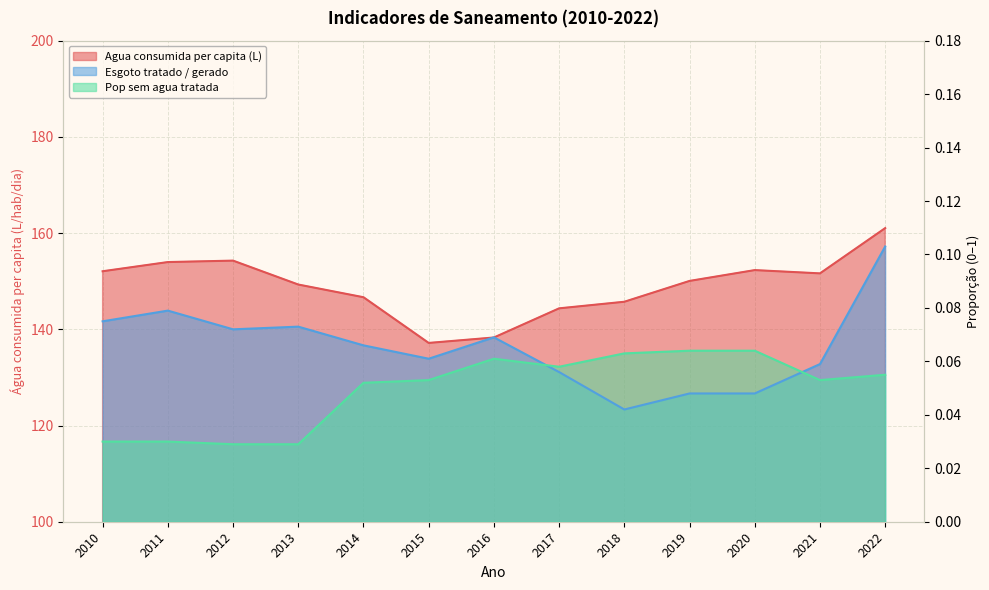

Which series has the largest total across all categories?

Agua consumida per capita (L)